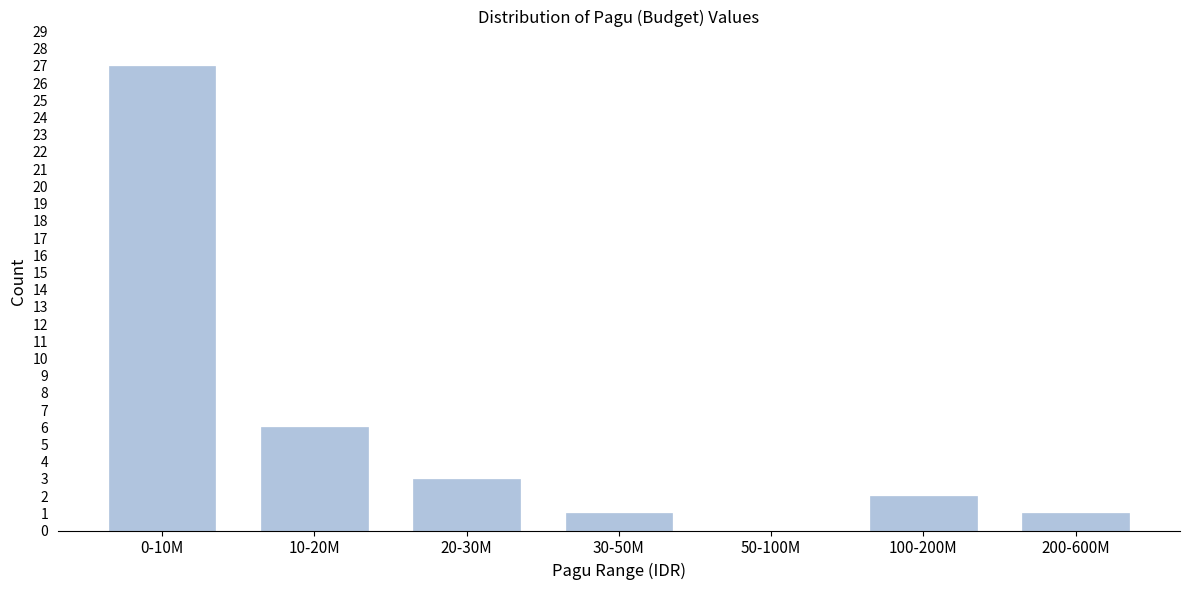

Reading left to right, list all the values displayed in this chart.

0-10M=27	10-20M=6	20-30M=3	30-50M=1	50-100M=0	100-200M=2	200-600M=1